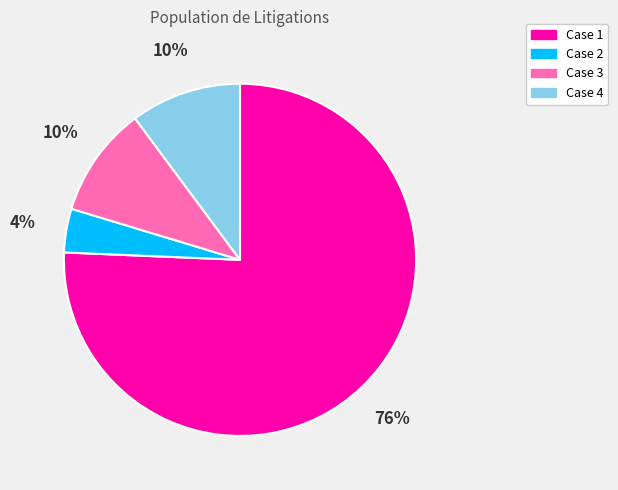

Is there any slice that represents more than half of the pie?

Yes